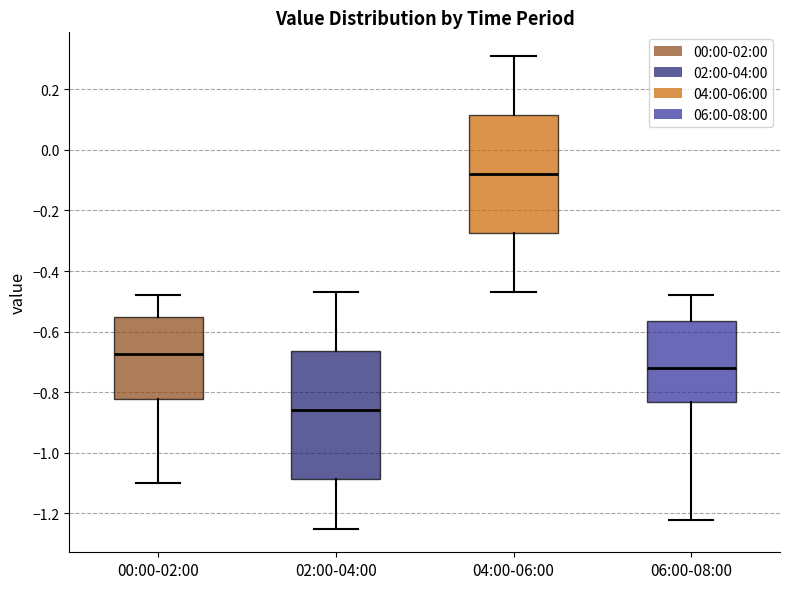

Which box has the highest median line?

04:00-06:00